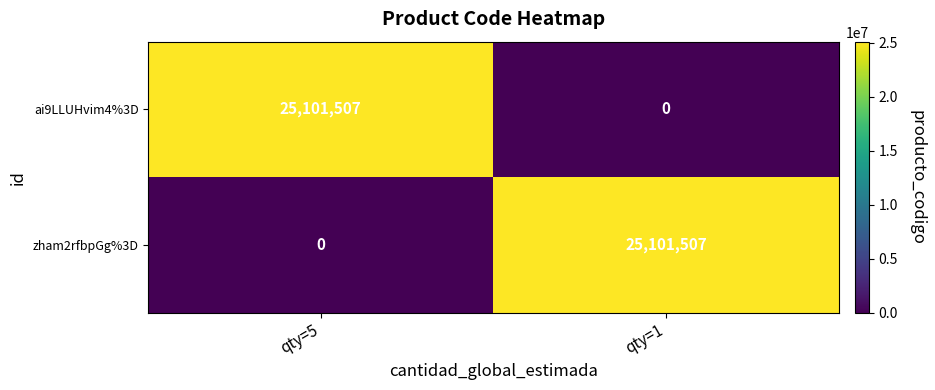

What is the spread (max minus min) of values at qty=1?

25101507